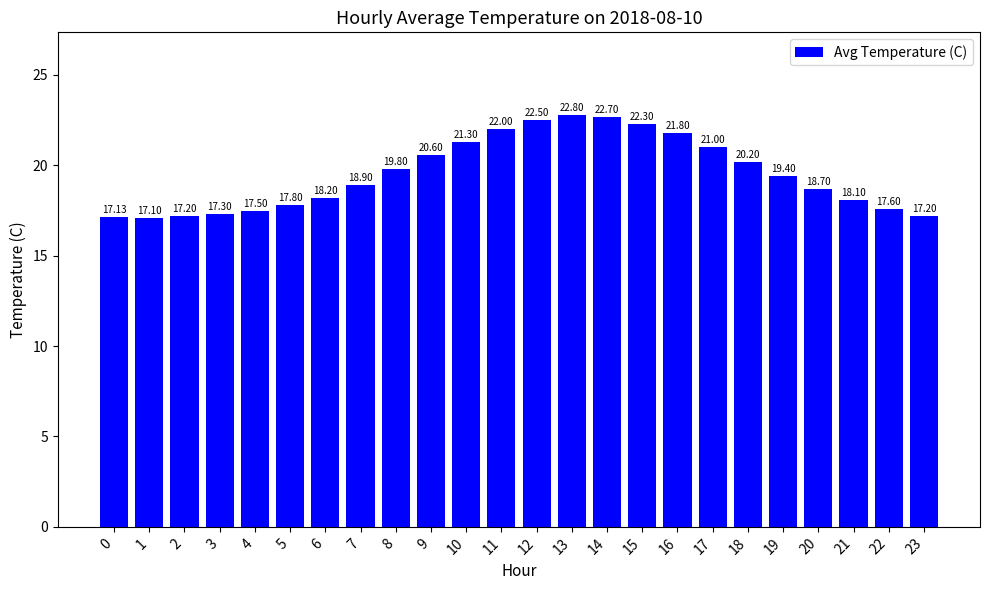

Reading right to left, transcribe all the data shown in this chart.

23=17.2	22=17.6	21=18.1	20=18.7	19=19.4	18=20.2	17=21.0	16=21.8	15=22.3	14=22.7	13=22.8	12=22.5	11=22.0	10=21.3	9=20.6	8=19.8	7=18.9	6=18.2	5=17.8	4=17.5	3=17.3	2=17.2	1=17.1	0=17.1